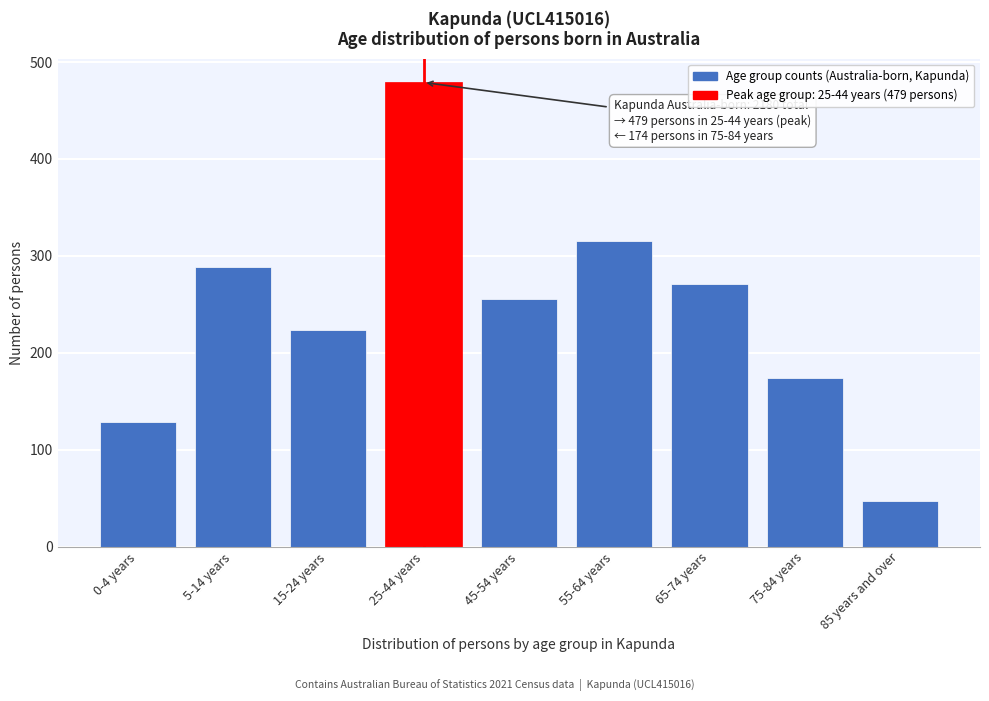

Reading right to left, extract all data points from this chart.

47	174	271	315	255	479	224	289	129